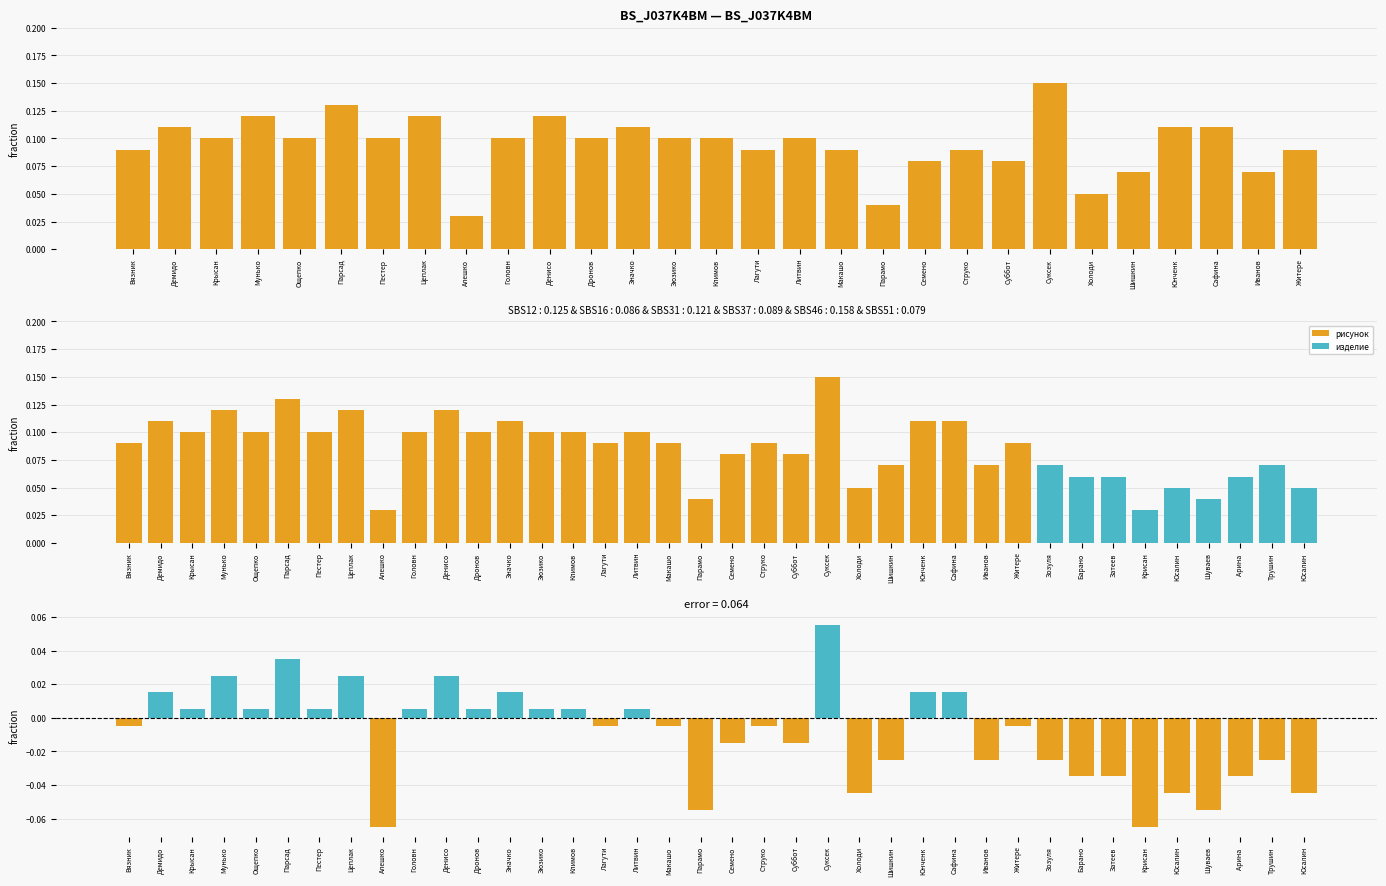

List the labels in order of value, smallest first.

Алешко, Парамо, Холоди, Шишкин, Иванов, Семено, Суббот, Вязник, Лагути, Макашо, Струко, Житере, Крысан, Ощепко, Пестер, Головн, Дронов, Зюзико, Климов, Литвин, Демидо, Значко, Юнченк, Сафина, Мунько, Цеплак, Денисо, Парсад, Суксек